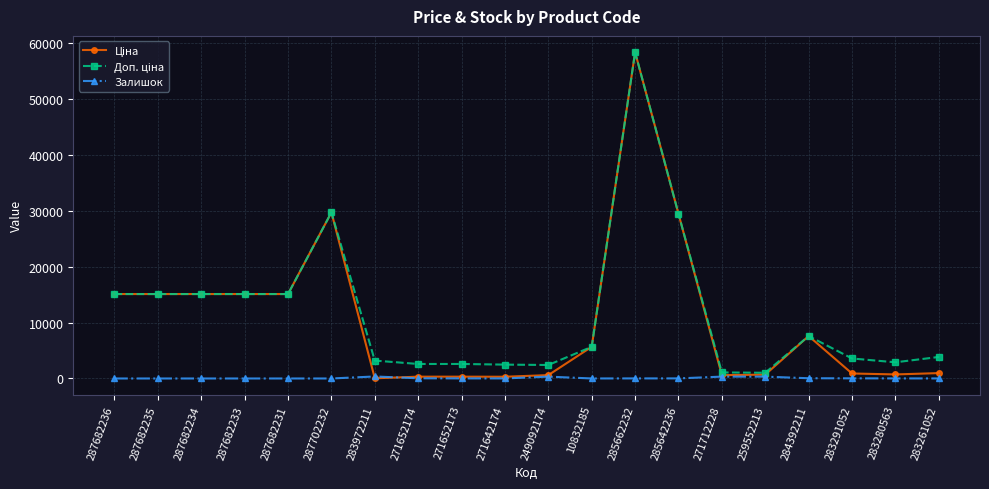

What position from the right is 283291052?

3